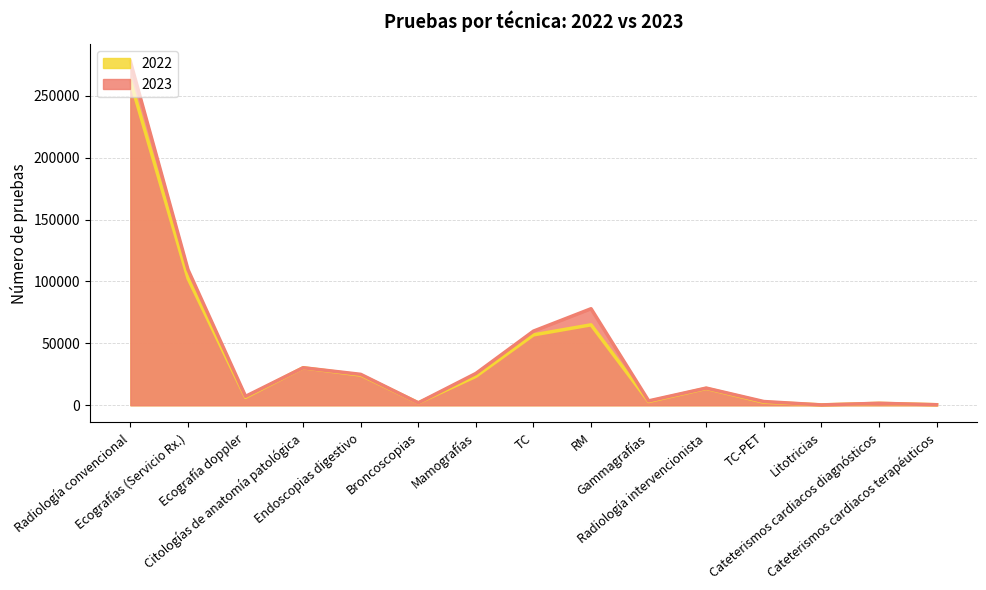

What is the sum of all 2023 values?

637871